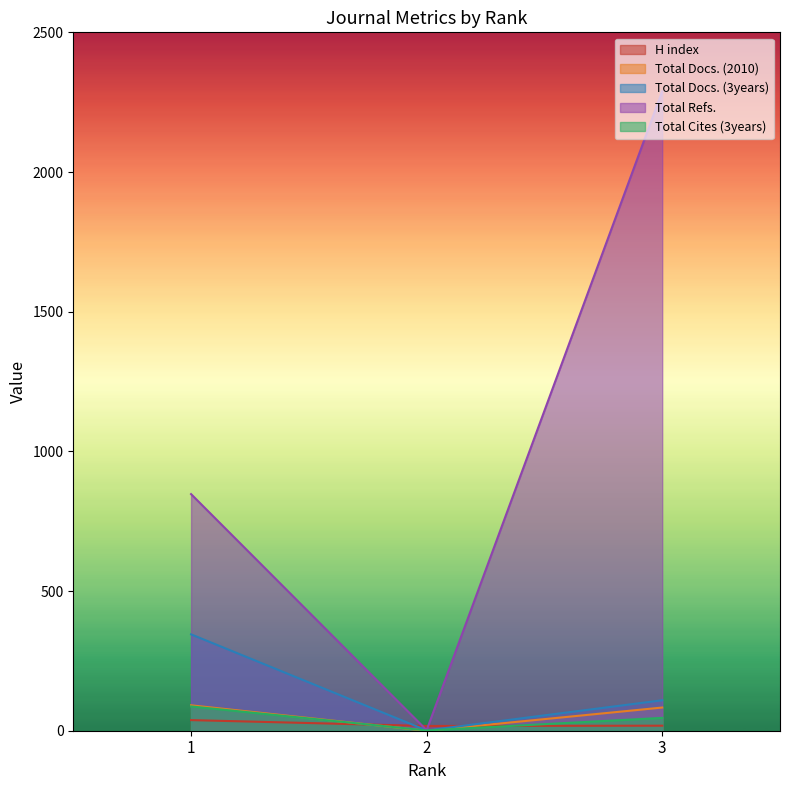

What is the maximum value for Total Cites (3years)?

87